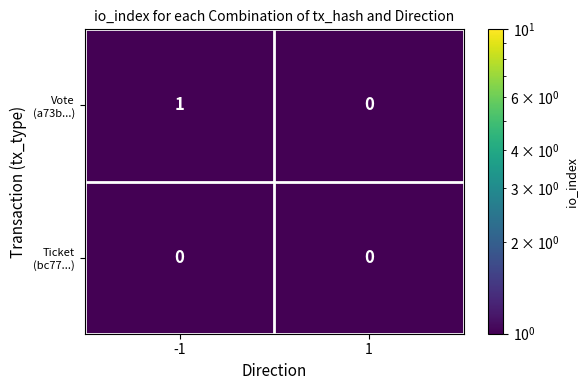

What is the greatest value displayed?

1